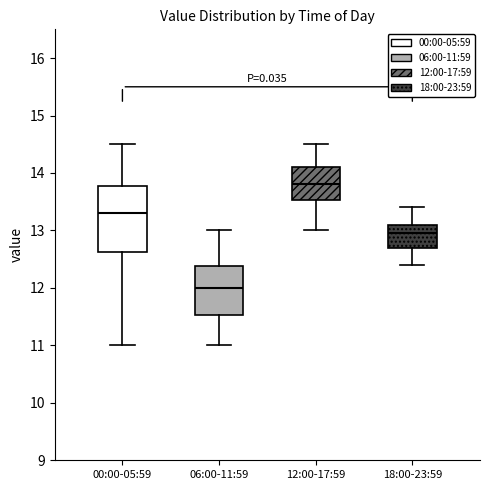

Reading left to right, read every box against the y-axis: the position of its median line, the range the box covers, and the ends of its whiskers. The values are not printed on the chart, so give them approximately, as read against the axis.

00:00-05:59: median 13.3, box 12.6 to 13.8, whiskers 11.0 to 14.5
06:00-11:59: median 12.0, box 11.5 to 12.4, whiskers 11.0 to 13.0
12:00-17:59: median 13.8, box 13.5 to 14.1, whiskers 13.0 to 14.5
18:00-23:59: median 13.0, box 12.7 to 13.1, whiskers 12.4 to 13.4